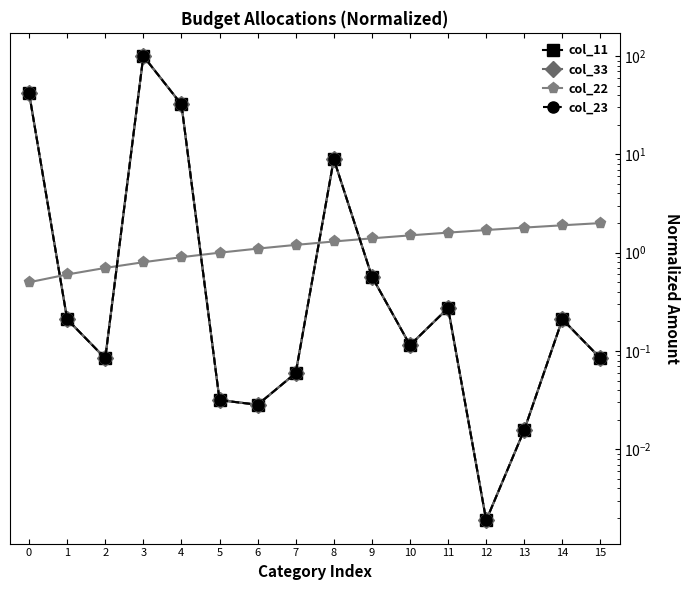

Where is the first local minimum for col_11?

2